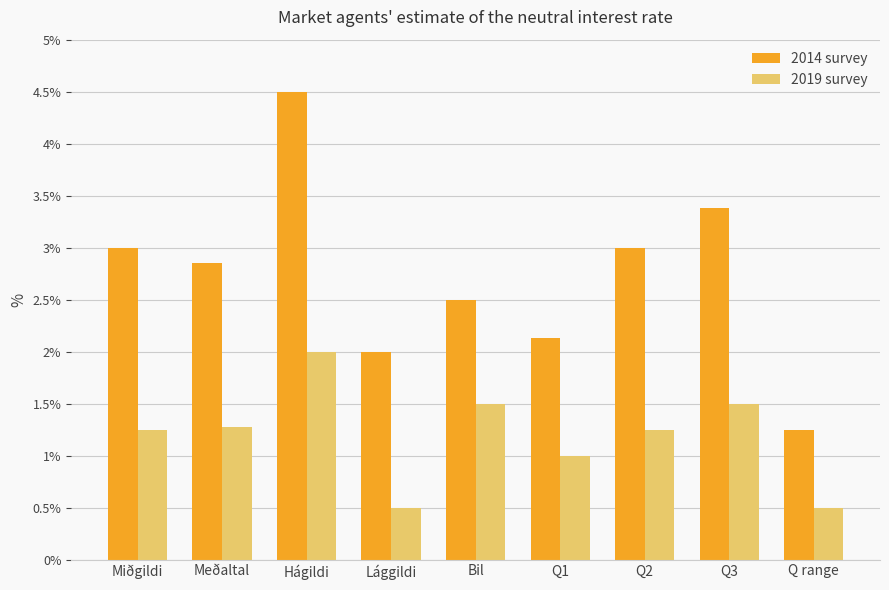

Which series has the widest spread of values?

2014 survey